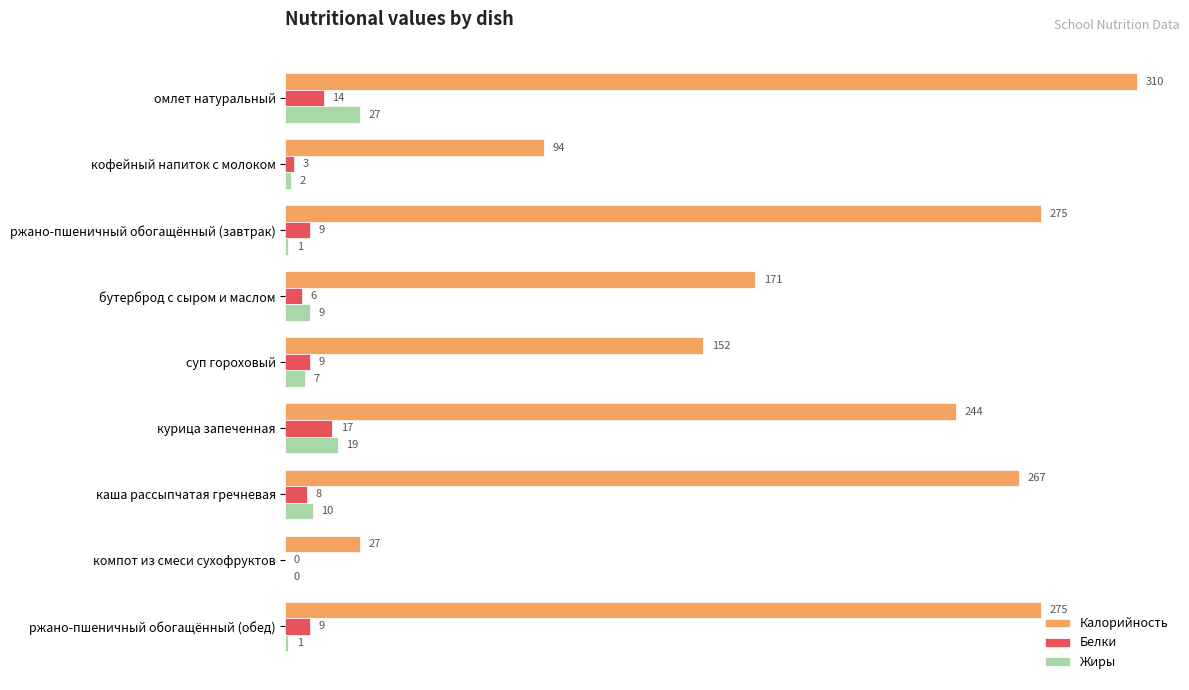

What is the approximate value of Белки at курица запеченная?

17